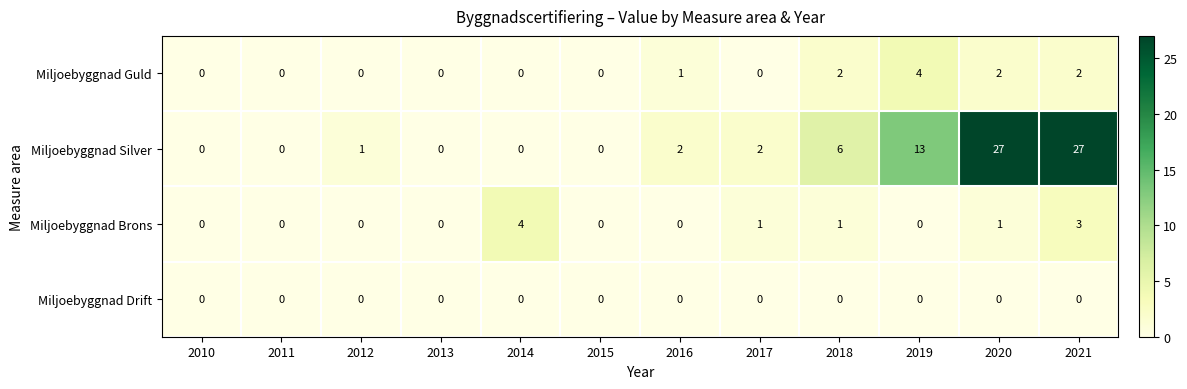

Between 2011 and 2018, which series saw the biggest shift?

Miljoebyggnad Silver